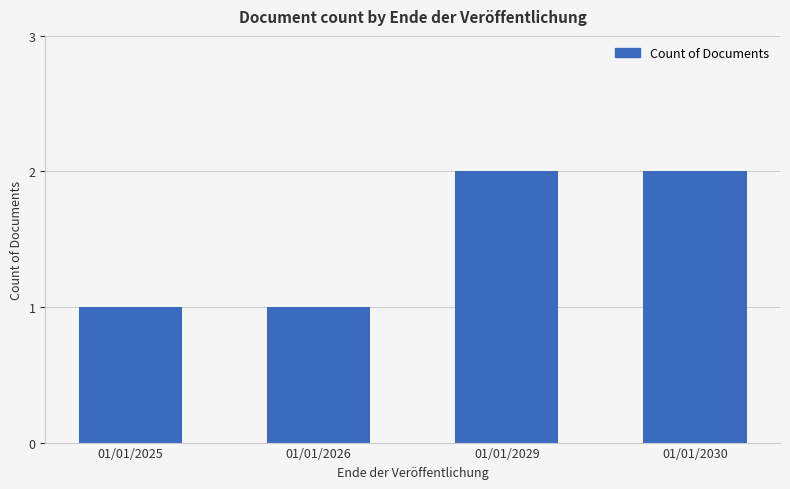

Between 01/01/2030 and 01/01/2026, which is larger?

01/01/2030